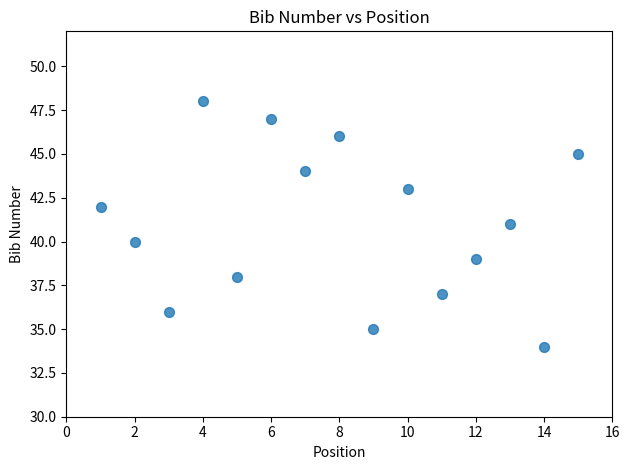

List the coordinates of all points as (Y, X) pairs, reading left to right.

(42, 1)  (40, 2)  (36, 3)  (48, 4)  (38, 5)  (47, 6)  (44, 7)  (46, 8)  (35, 9)  (43, 10)  (37, 11)  (39, 12)  (41, 13)  (34, 14)  (45, 15)